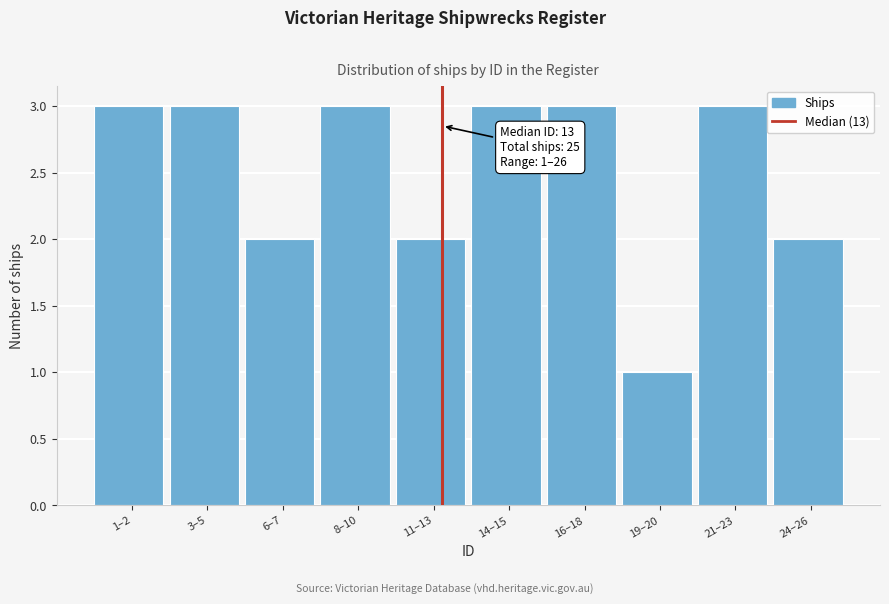

Reading right to left, what are all the values shown in this chart?

24–26=2	21–23=3	19–20=1	16–18=3	14–15=3	11–13=2	8–10=3	6–7=2	3–5=3	1–2=3